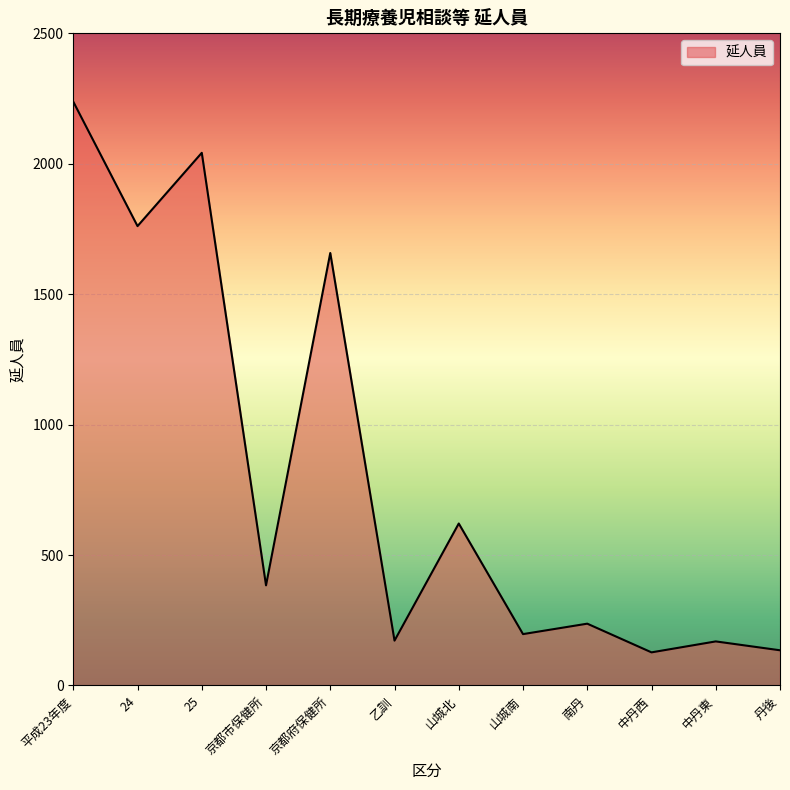

How many points are higher than both their immediate neighbors (excluding endpoints)?

5